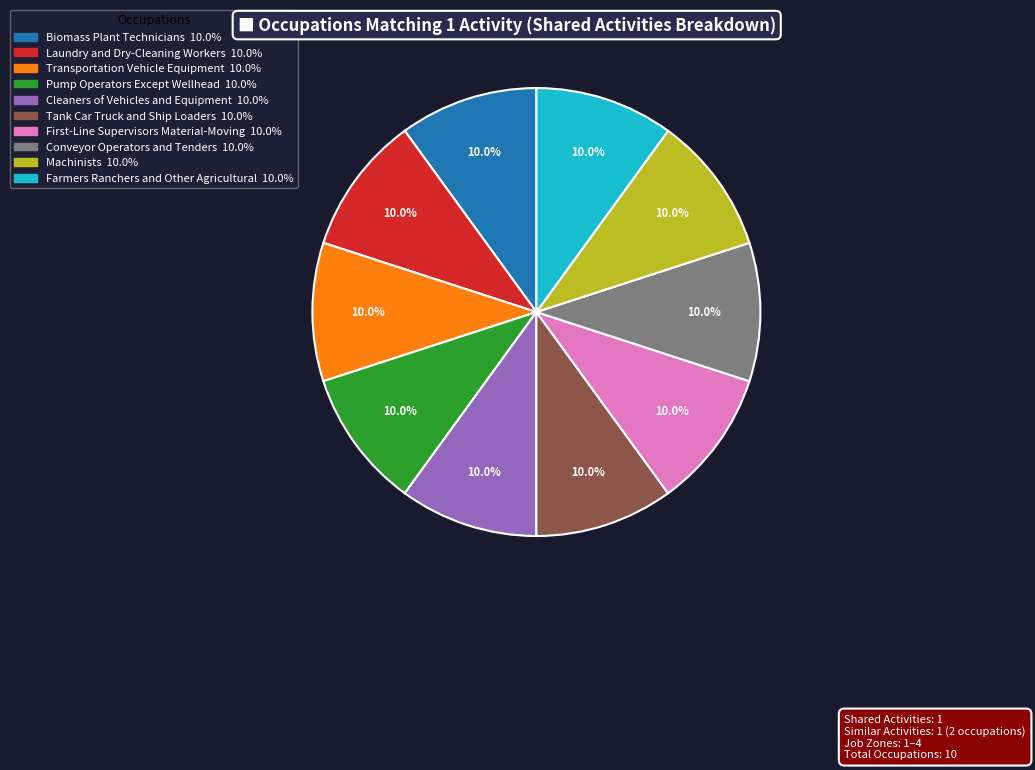

What portion of the pie excludes Machinists?

90.0%